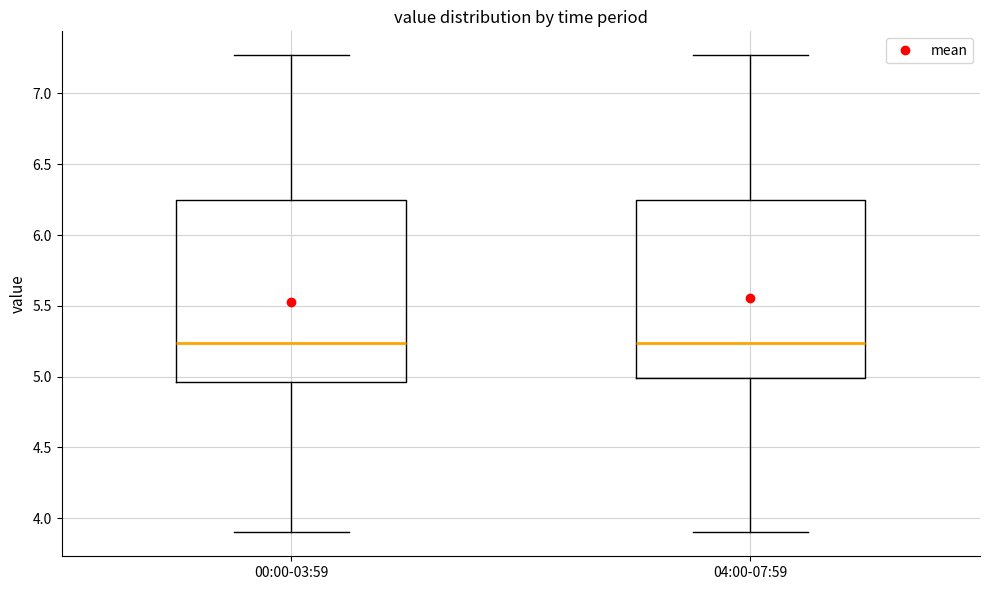

Where does the lower whisker of the box for 00:00-03:59 end on the y-axis? The values are not printed on the chart, so give them approximately, as read against the axis.

3.90